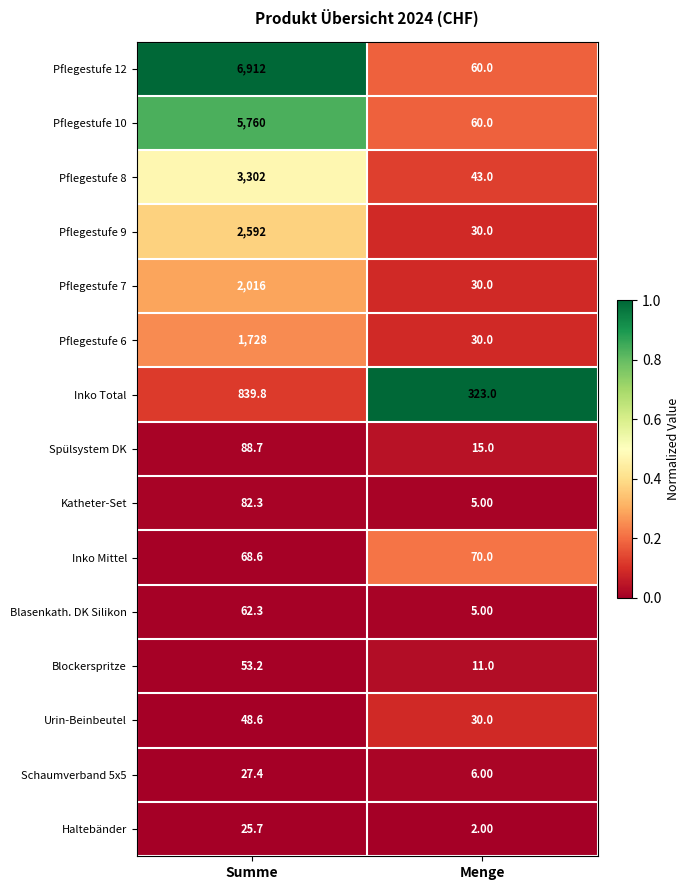

Rank the series by their maximum value, from lowest to highest.

Haltebänder, Schaumverband 5x5, Urin-Beinbeutel, Blockerspritze, Blasenkath. DK Silikon, Inko Mittel, Katheter-Set, Spülsystem DK, Inko Total, Pflegestufe 6, Pflegestufe 7, Pflegestufe 9, Pflegestufe 8, Pflegestufe 10, Pflegestufe 12